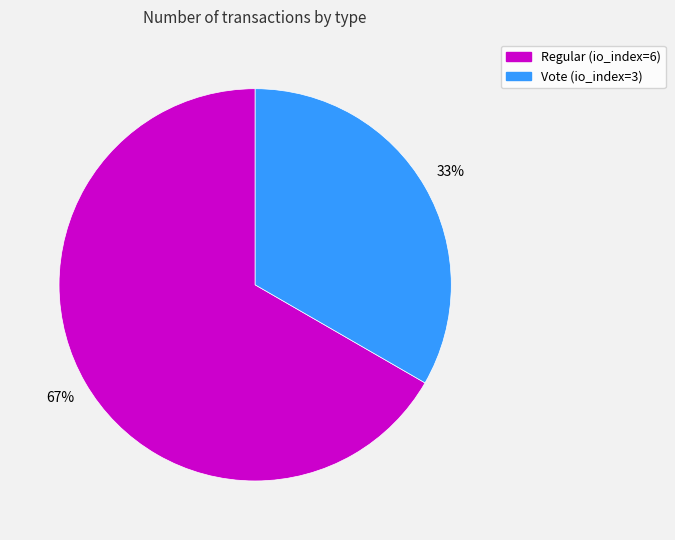

Is it true that Vote (io_index=3) is 44% of the pie?

False